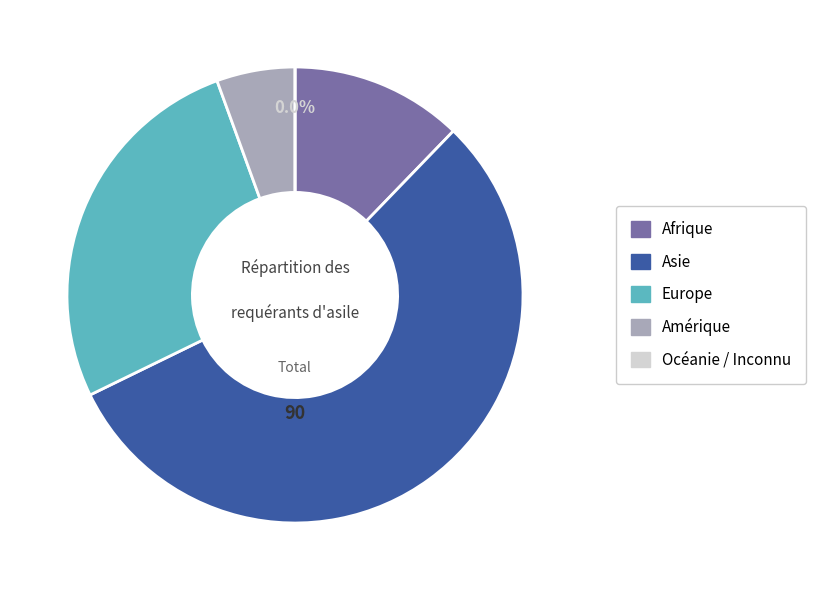

To the nearest percent, what percentage of the pie is Afrique?

12%